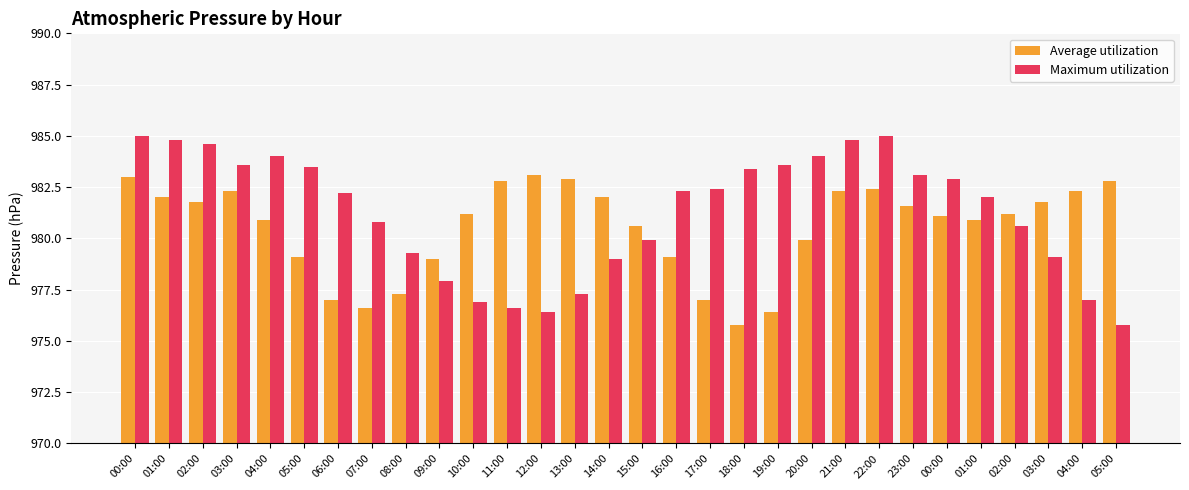

Between 08:00 and 21:00, which is larger?

21:00